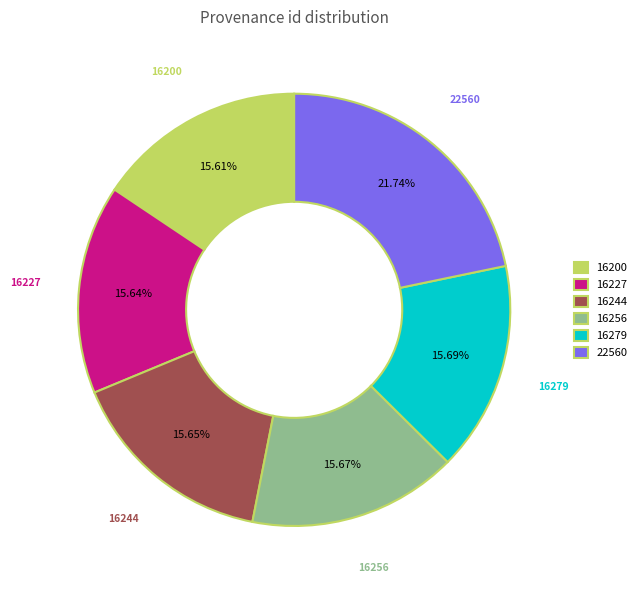

Is the sum of 16227 and 16200 greater than half?

No